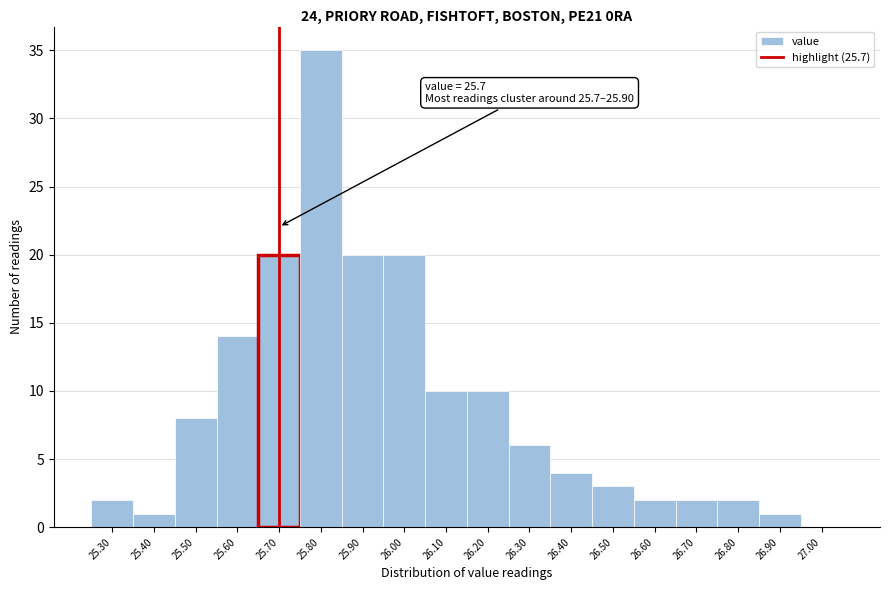

Which range on the x-axis has the tallest bar?

25.75 to 25.85